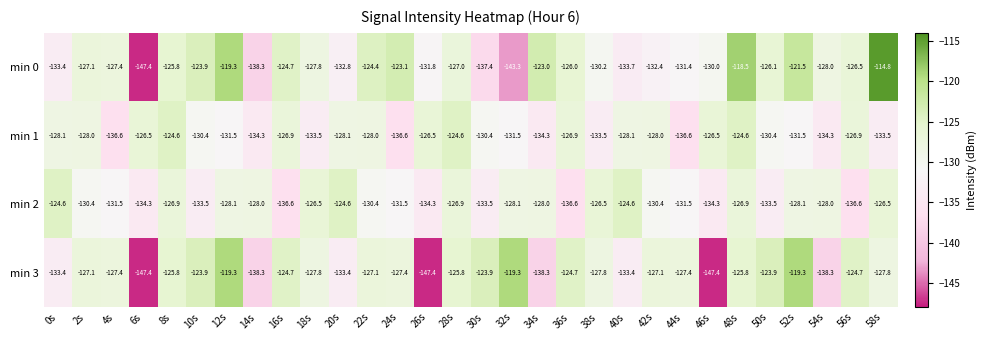

What is the total value across all series at 42s?

-517.9